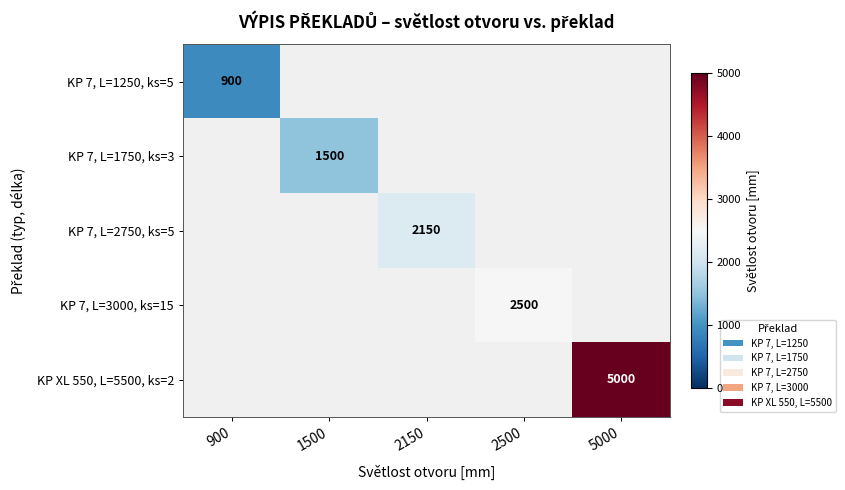

Is it true that KP 7, L=1250, ks=5 equals 1367 at 900?

False